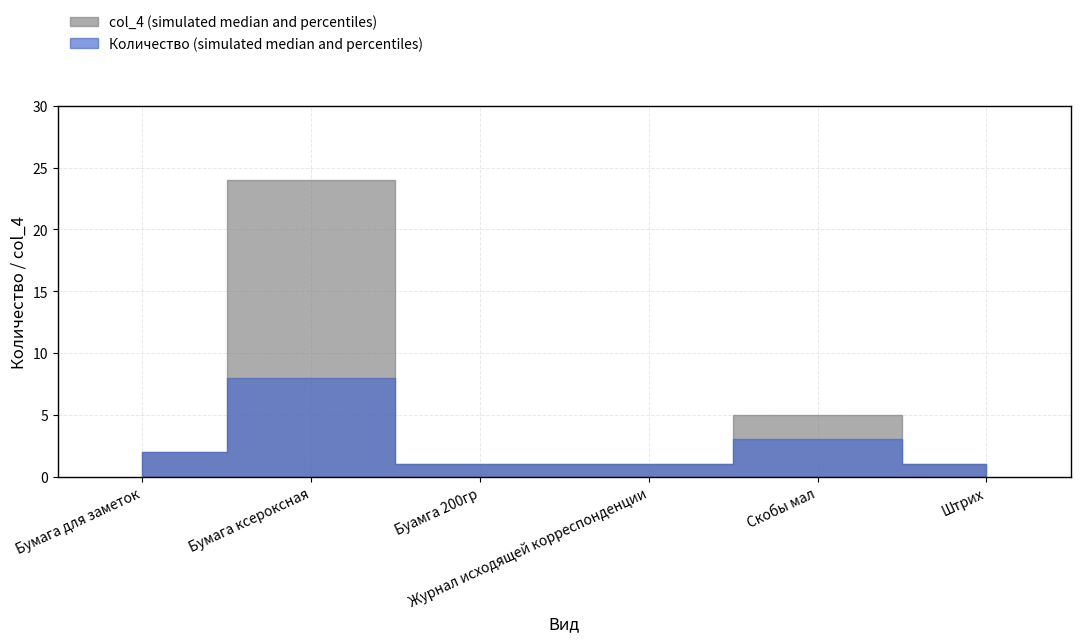

What is the highest value of the Количество series?

8